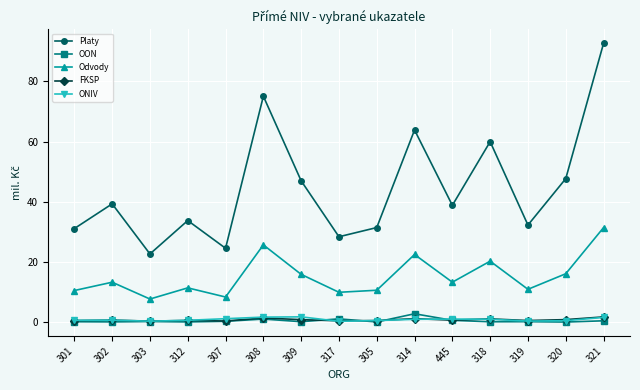

What value does the FKSP series have at 302?

0.8